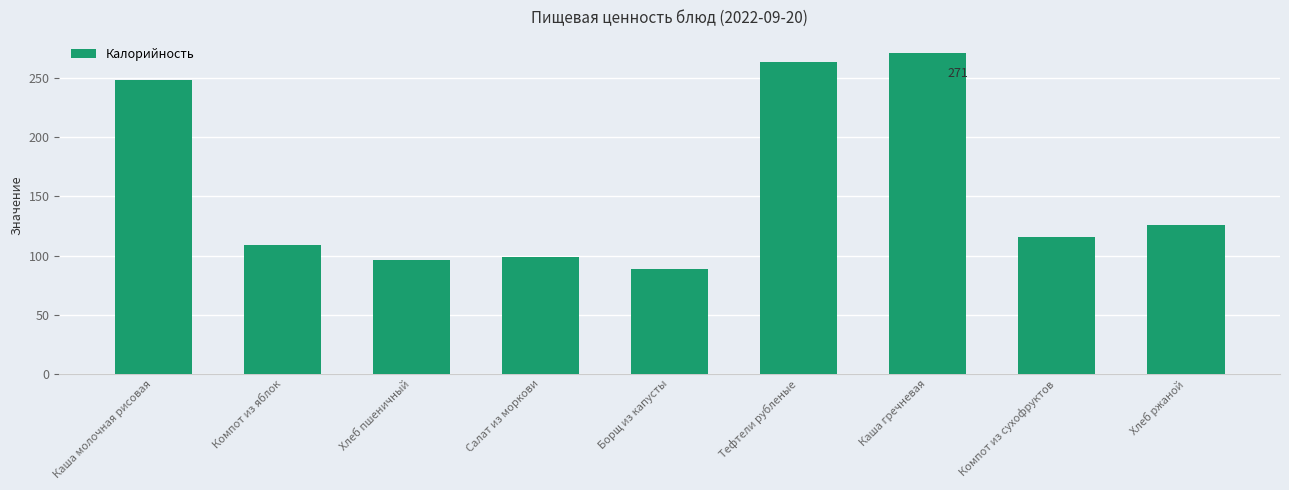

What is the ratio of the value at Компот из яблок to the value at Компот из сухофруктов?

0.9